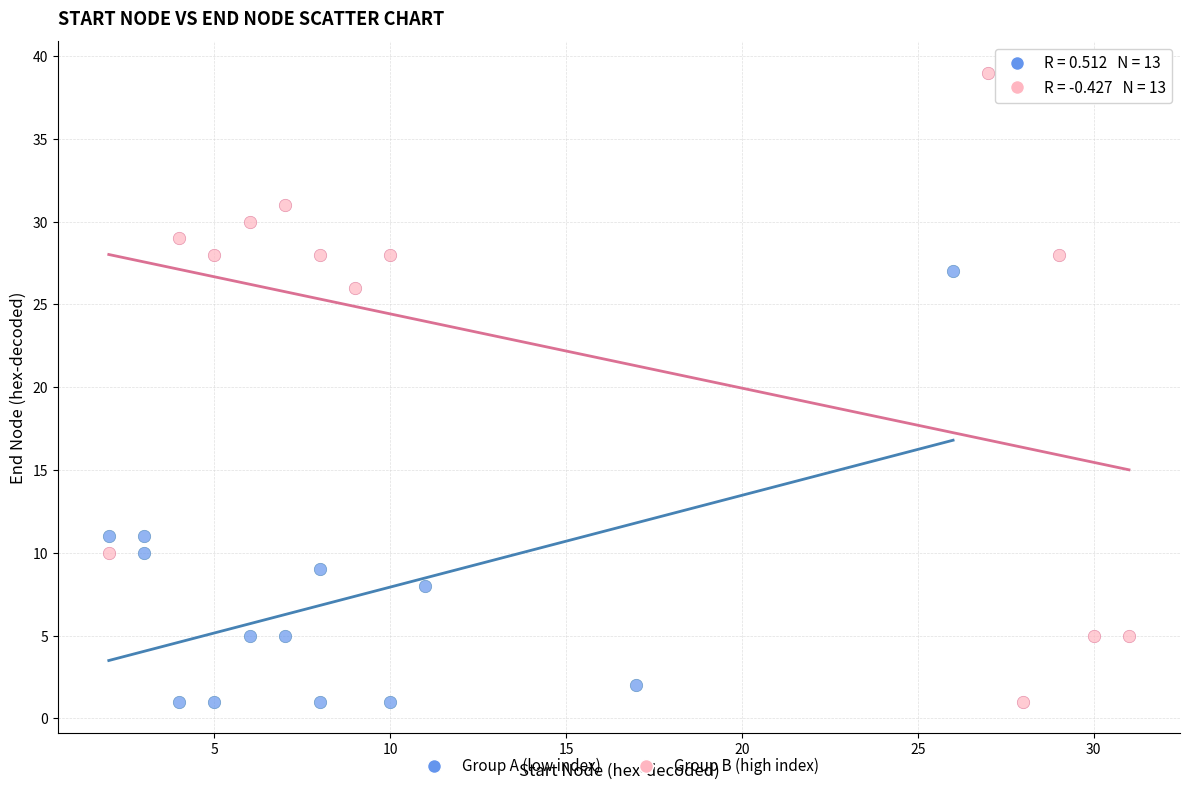

Which series has the widest spread of Y values?

Group B (high index)